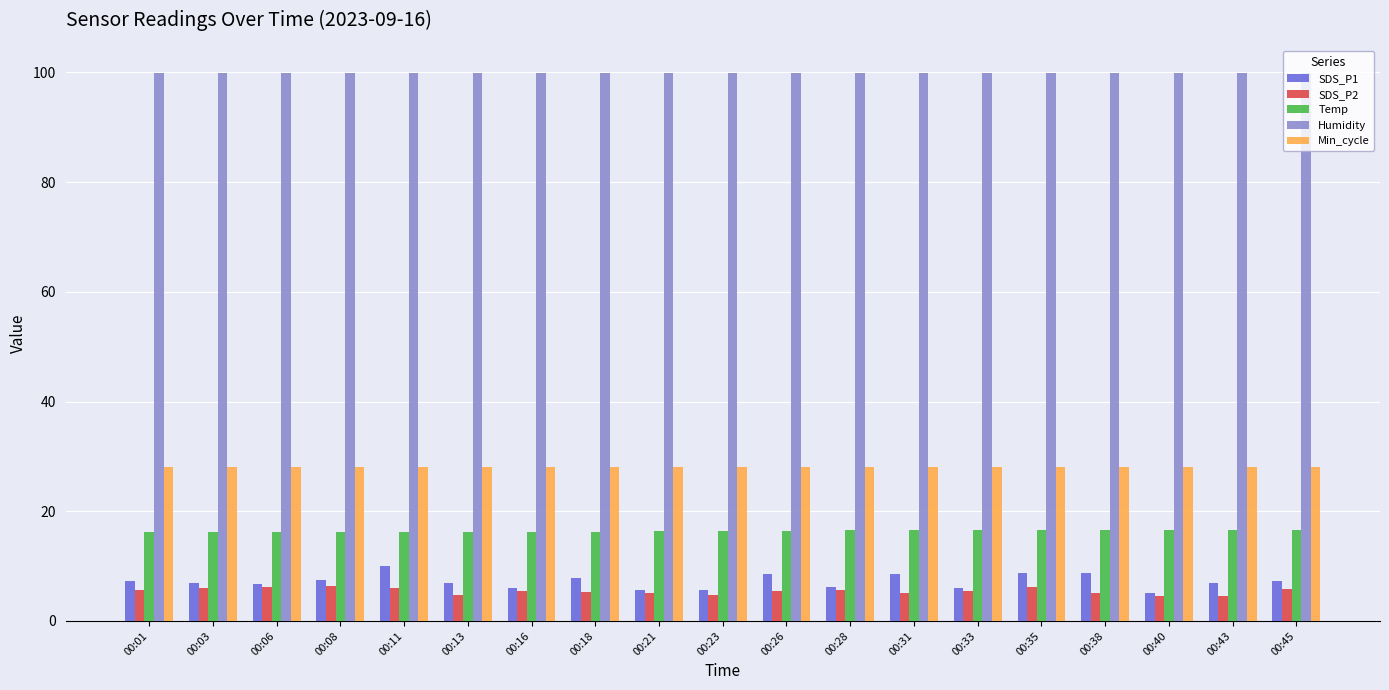

Which series has the widest spread of values?

SDS_P1